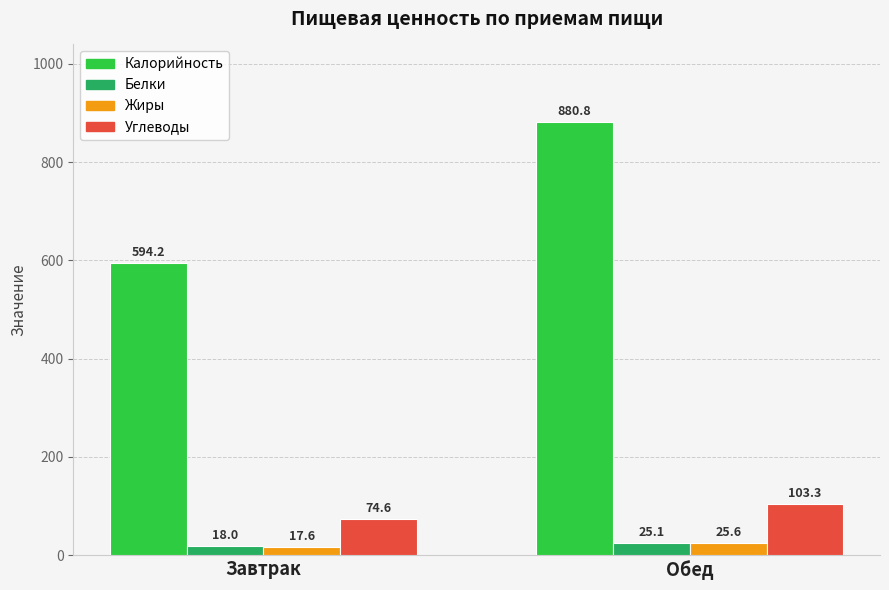

What is the greatest value displayed?

880.8